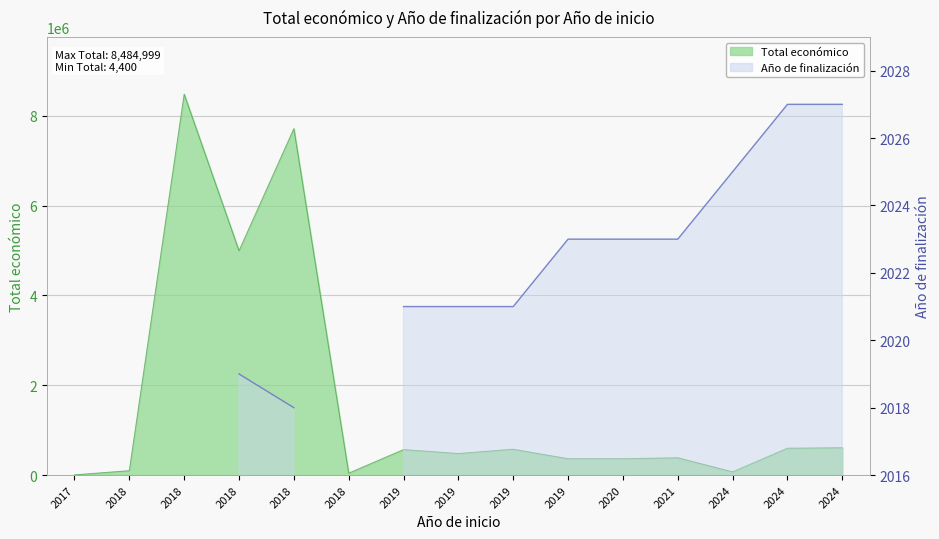

The chart shows a value of 71512 at 2024. True or false?

True